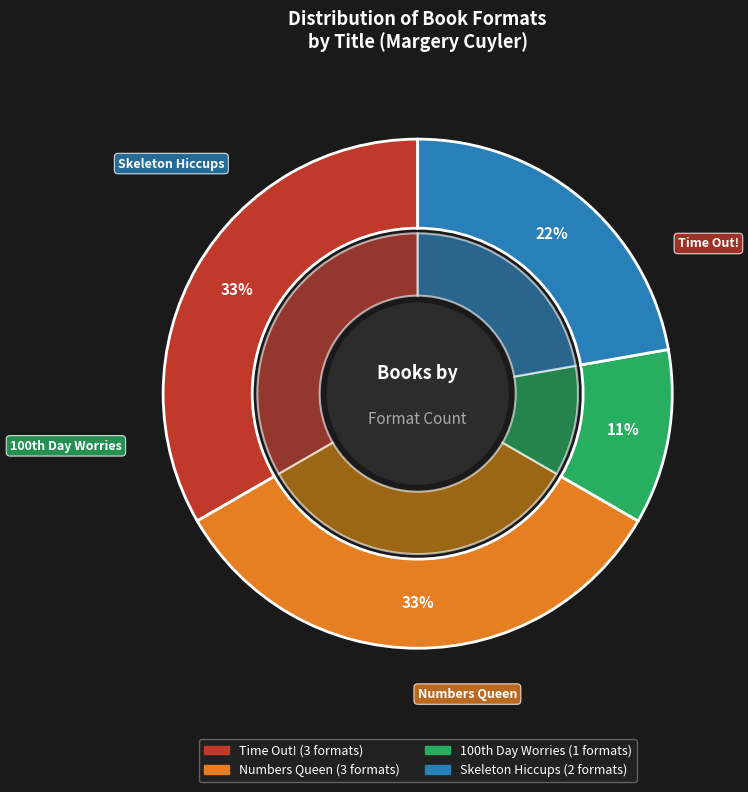

To the nearest percent, what is the average slice percentage?

25%